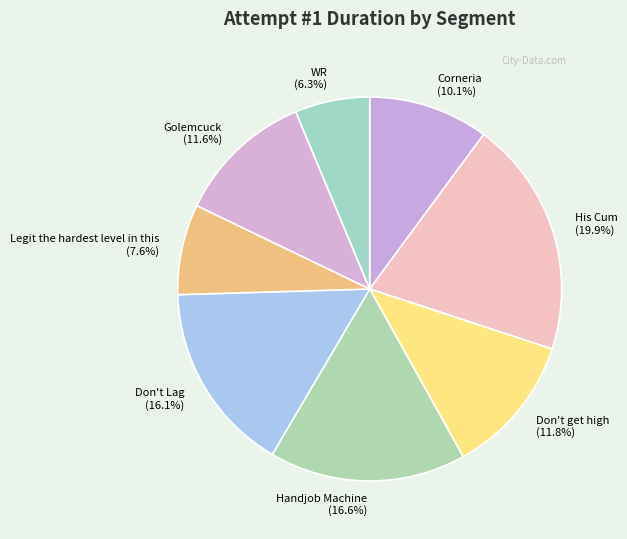

To the nearest percent, what portion does Don't Lag represent?

16%